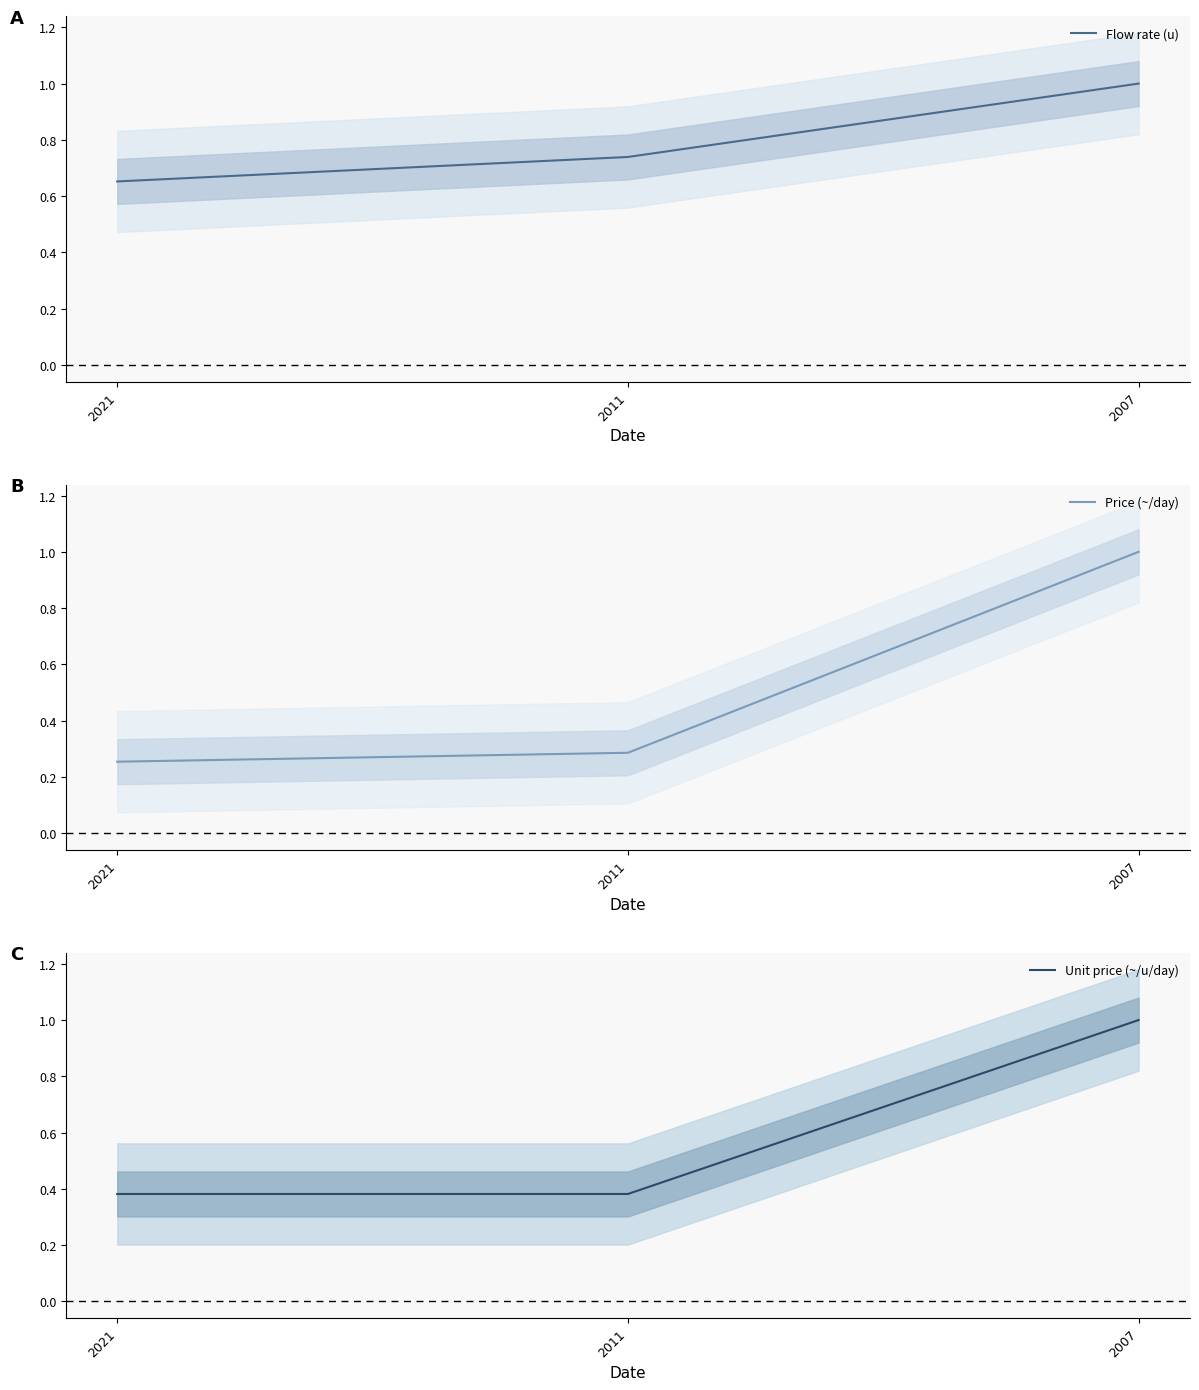

Reading left to right, transcribe all the data shown in this chart.

Flow rate (u): 0.7	0.7	1.0
Price (~/day): 0.3	0.3	1.0
Unit price (~/u/day): 0.4	0.4	1.0